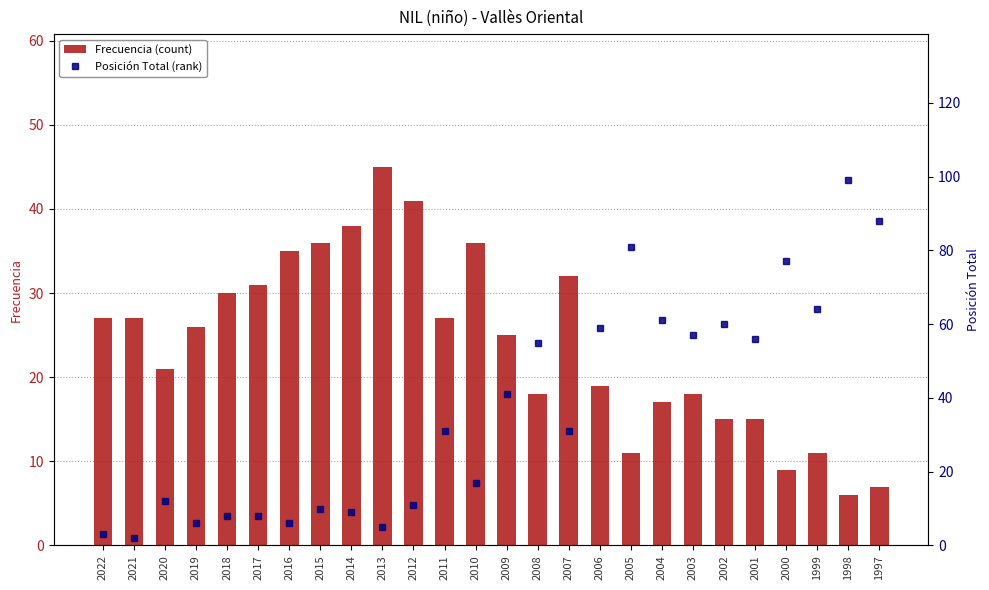

Which series has the largest range (max minus min)?

Posición Total (rank)